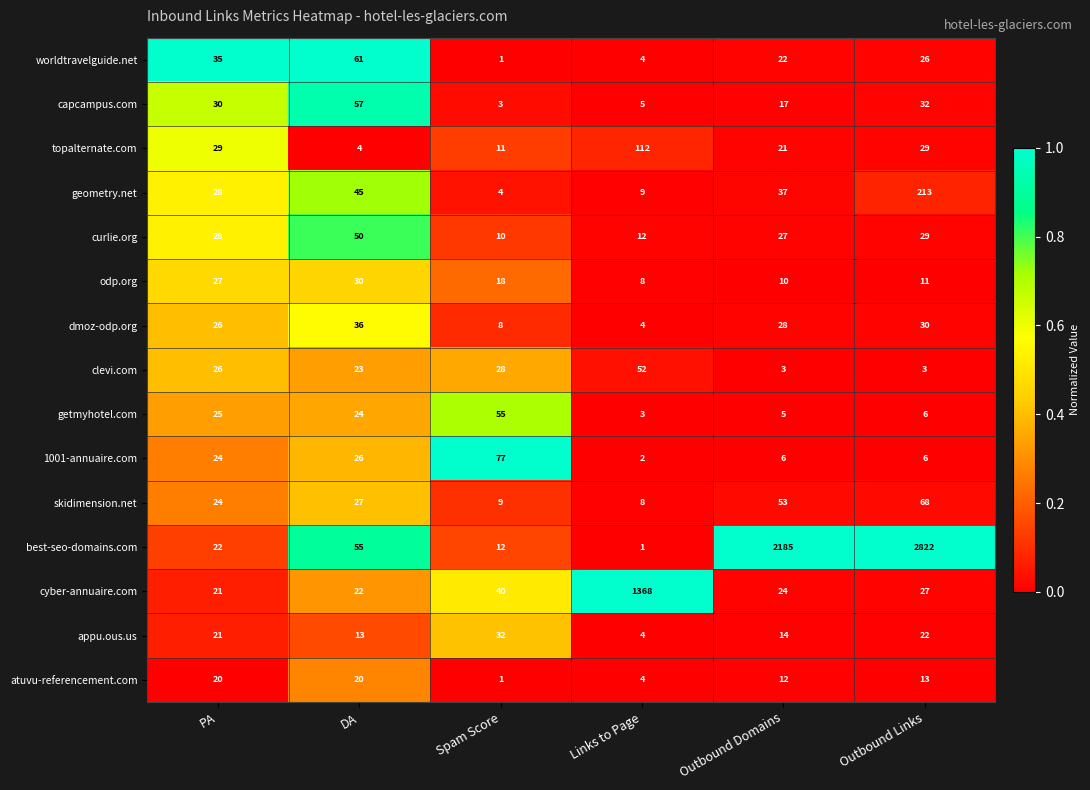

The value of curlie.org at Spam Score is 17. True or false?

False